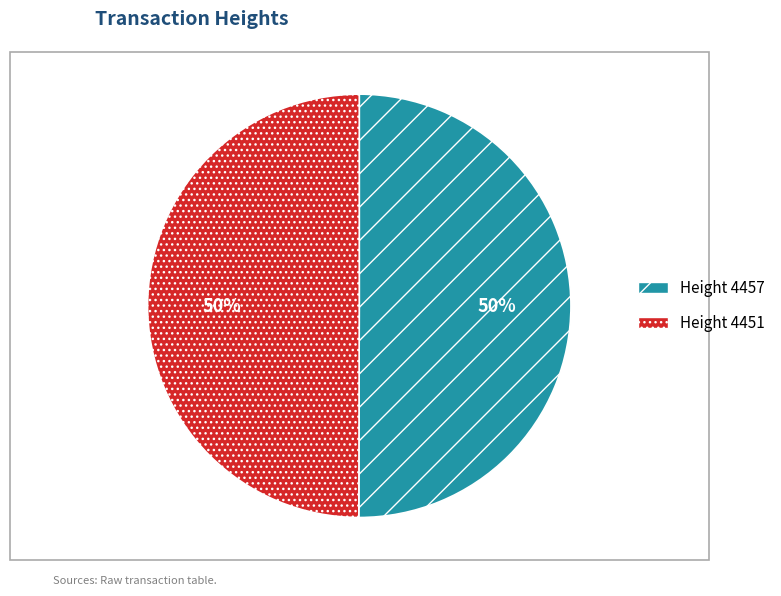

To the nearest percent, what is the average slice percentage?

50%